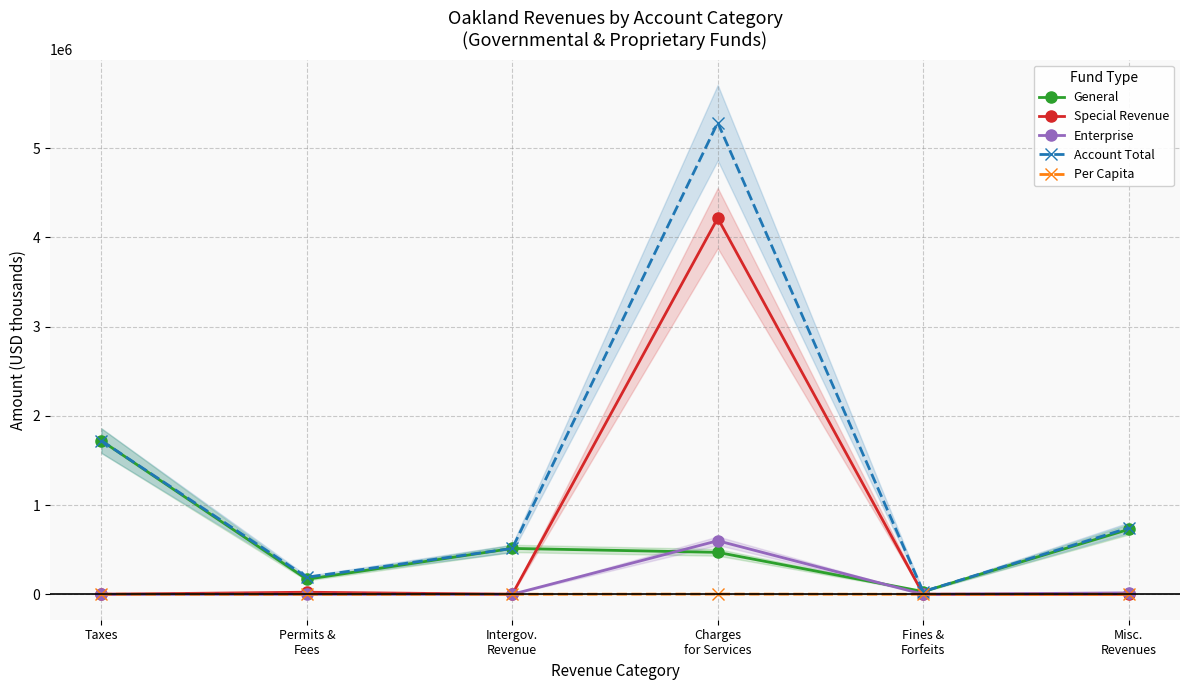

At which category does Special Revenue reach its first local peak?

Permits &
Fees